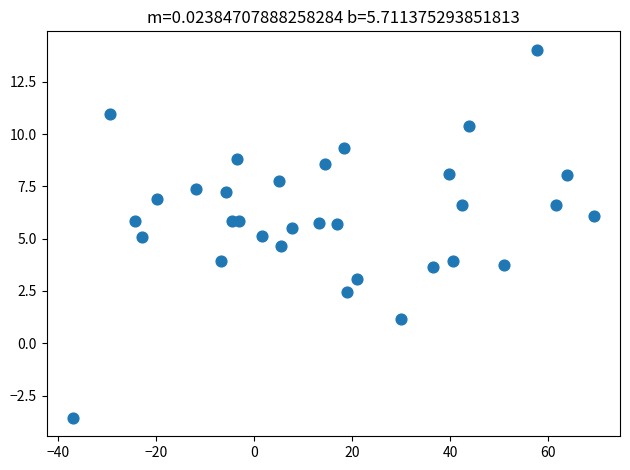

What is the range of X values (max minus min)?

106.4